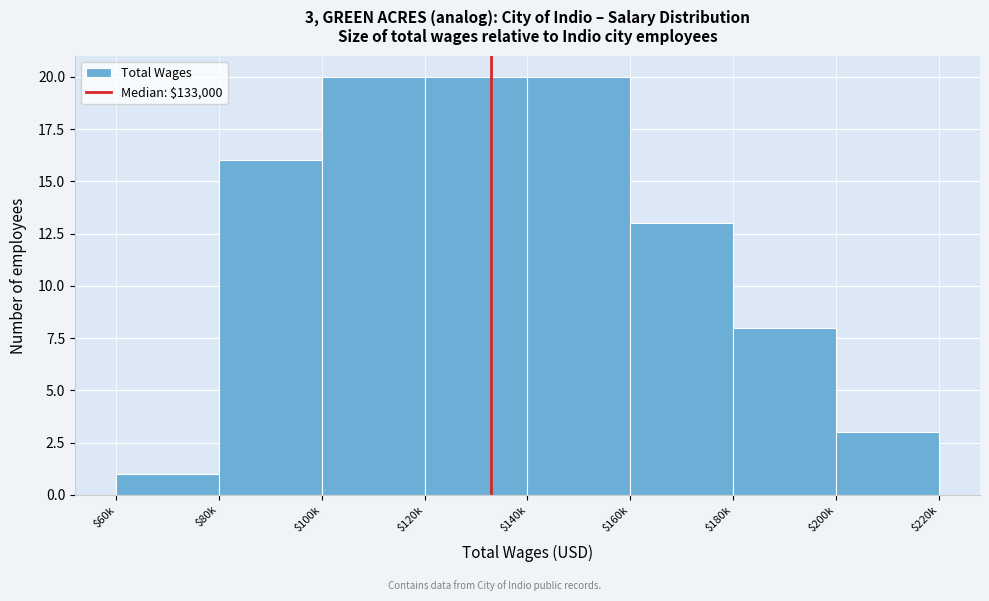

Reading left to right, transcribe all the data shown in this chart.

1	16	20	20	20	13	8	3